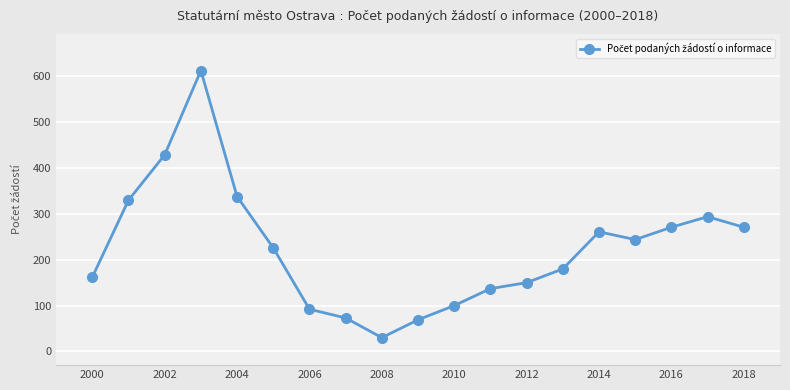

What is the smallest value displayed?

30